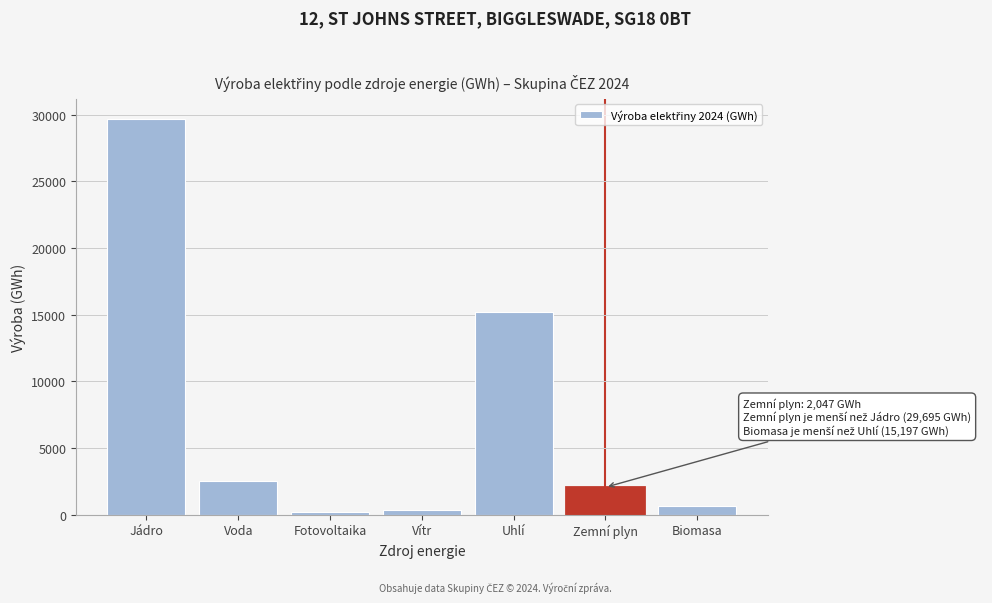

Reading right to left, transcribe all the data shown in this chart.

641.0	2047.2	15196.6	357.5	195.1	2485.7	29695.3